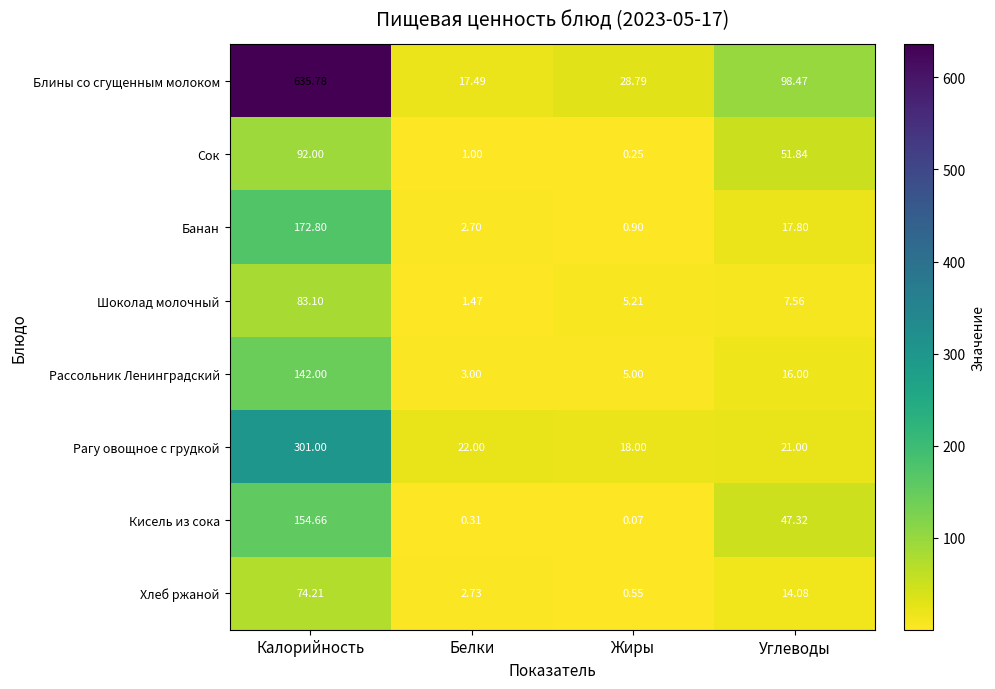

Between Калорийность and Белки, which series saw the biggest shift?

Блины со сгущенным молоком